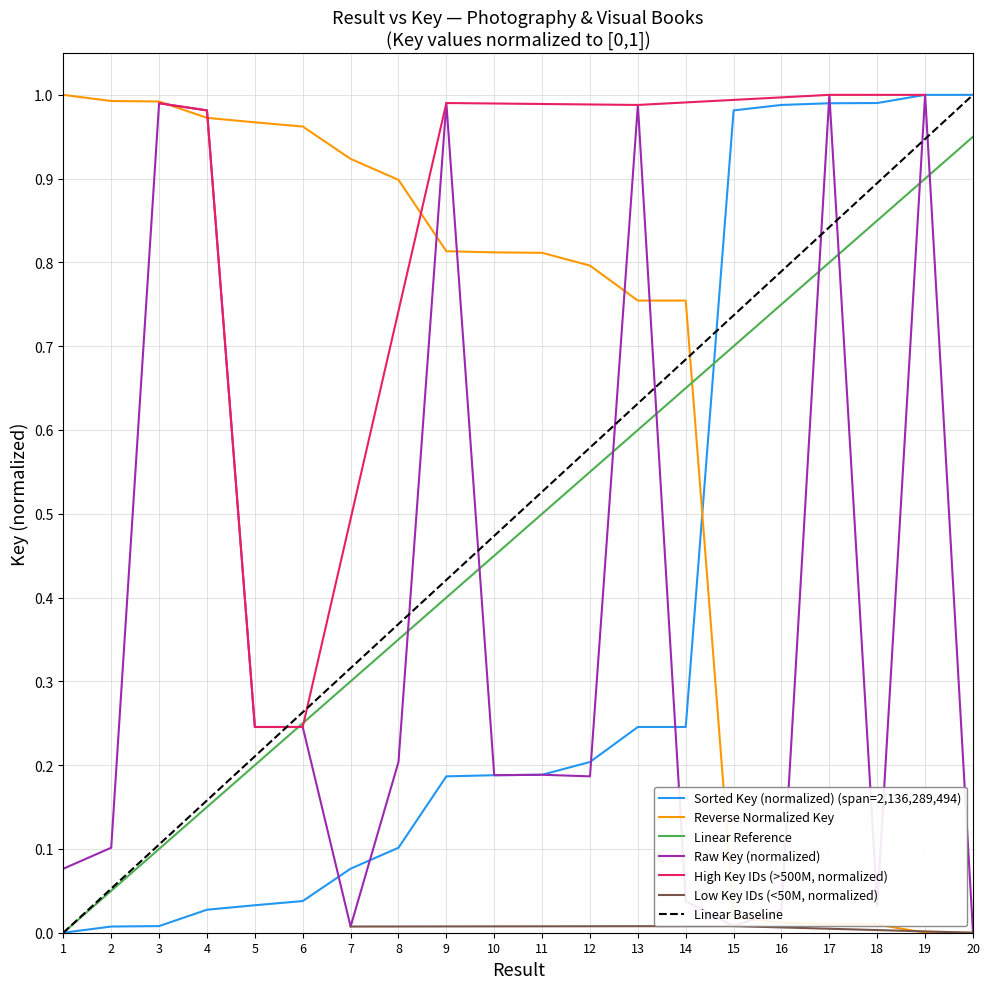

How many times do Reverse Normalized Key and Linear Reference cross each other?

1